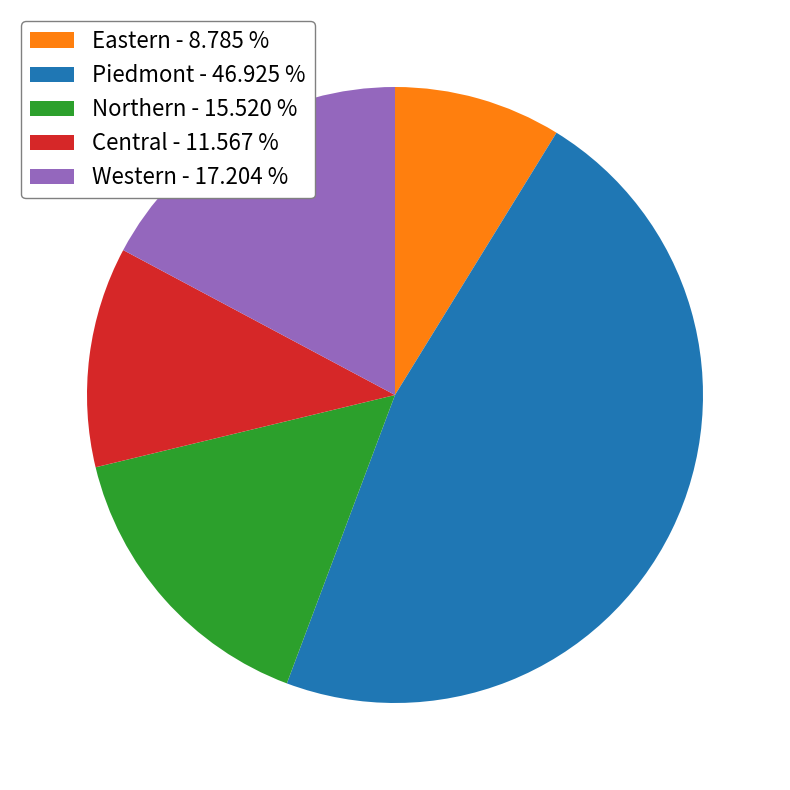

How many slices are in this pie chart?

5